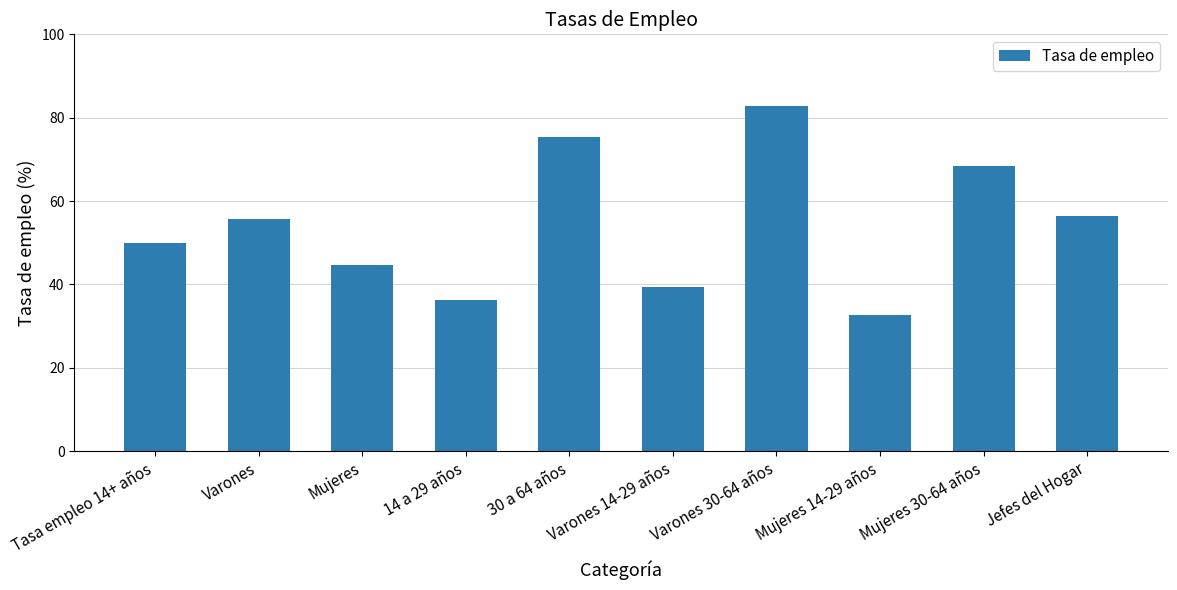

Does the chart contain stacked bars?

No